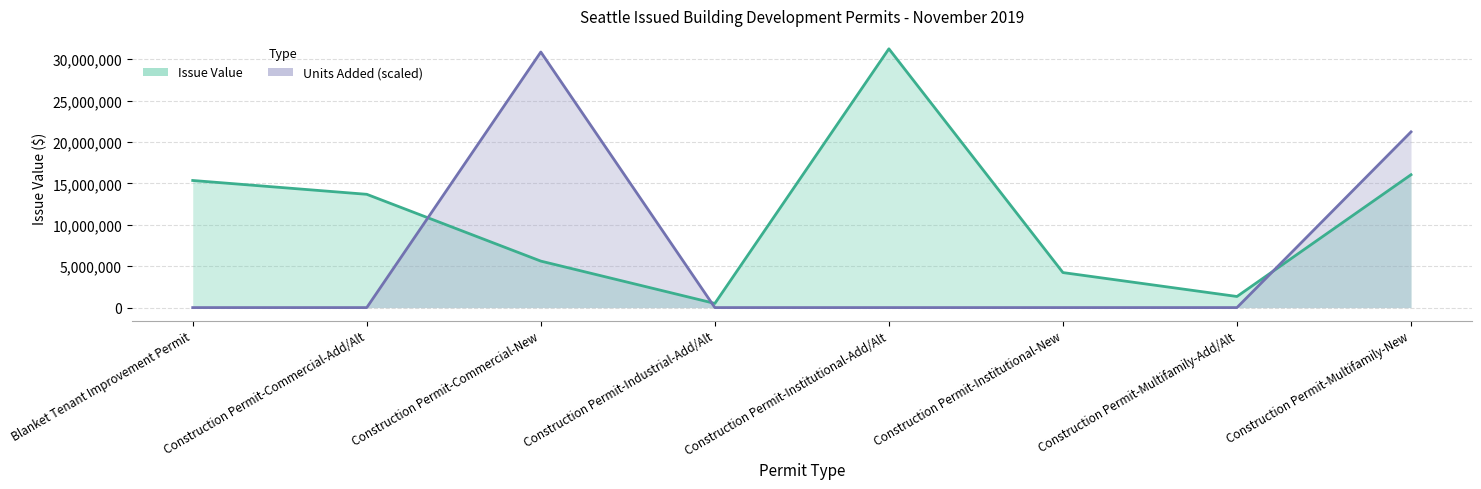

What is the sum of the Issue Value values at Blanket Tenant Improvement Permit and Construction Permit-Institutional-Add/Alt?

46599722.0